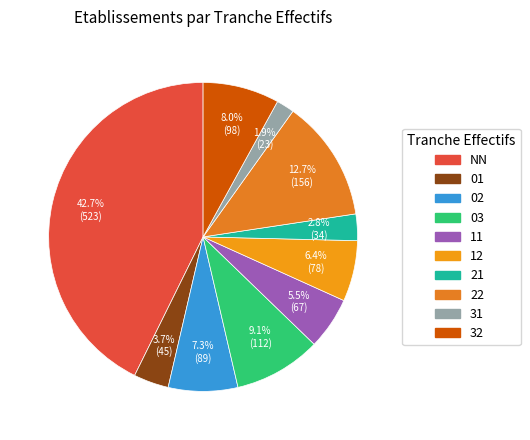

Which has a higher value, 22 or 12?

22